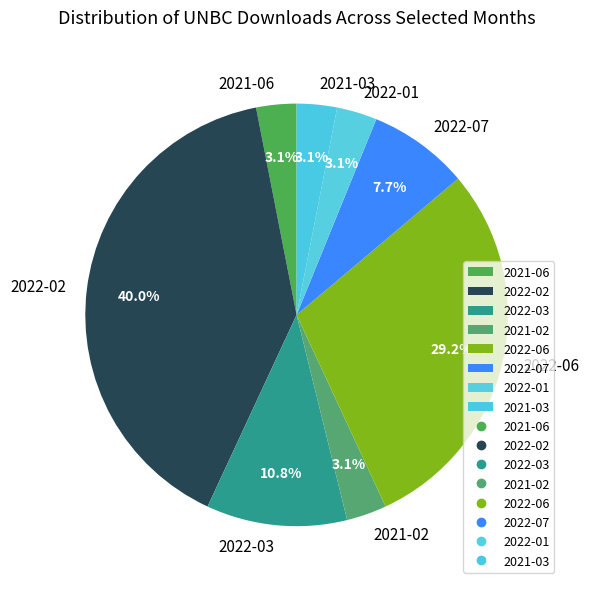

Which category has the biggest portion of the pie?

2022-02